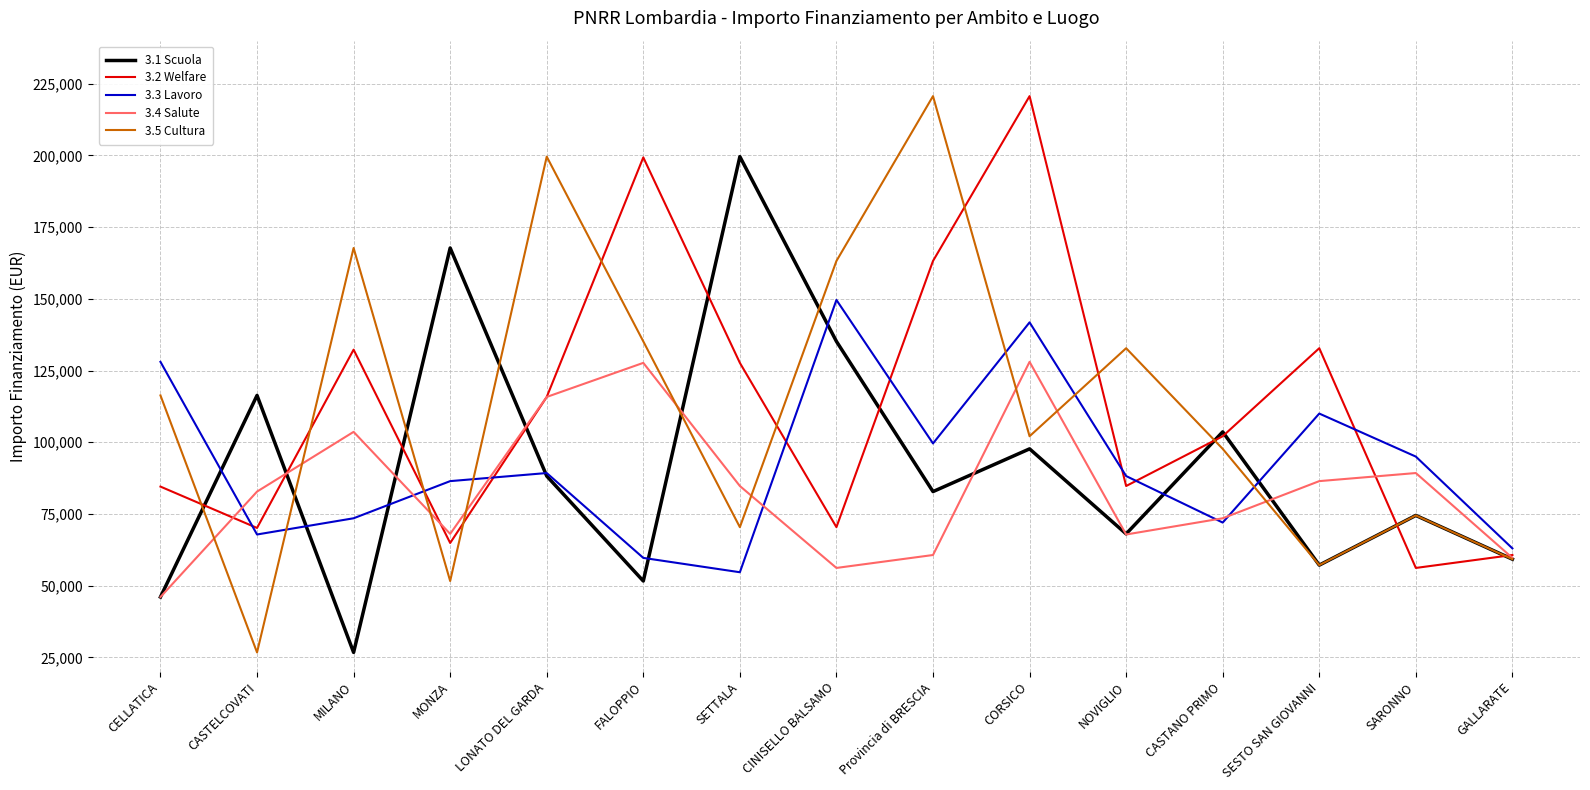

What is the difference between the maximum and second lowest values in the 3.1 Scuola series?

153523.2